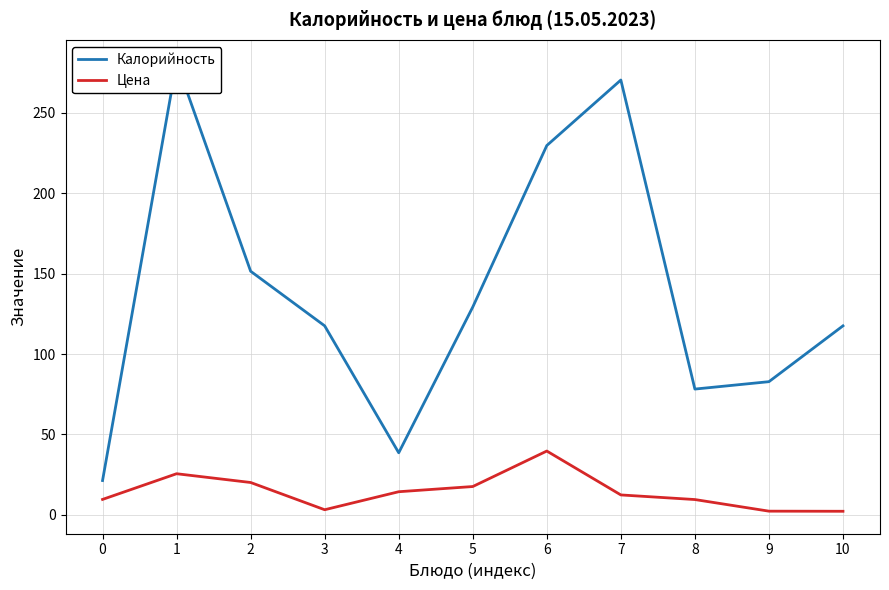

Is this an area chart (filled region under the line)?

No